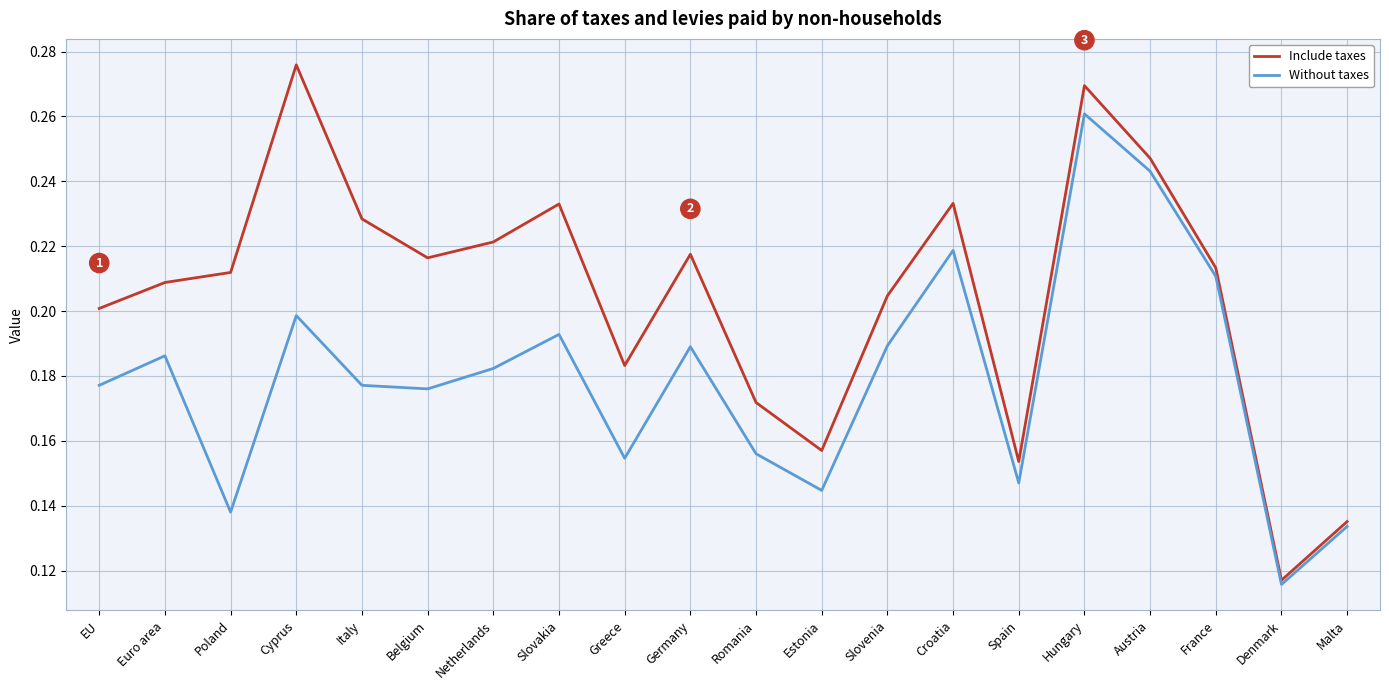

Rank the series by their maximum value, from highest to lowest.

Include taxes, Without taxes